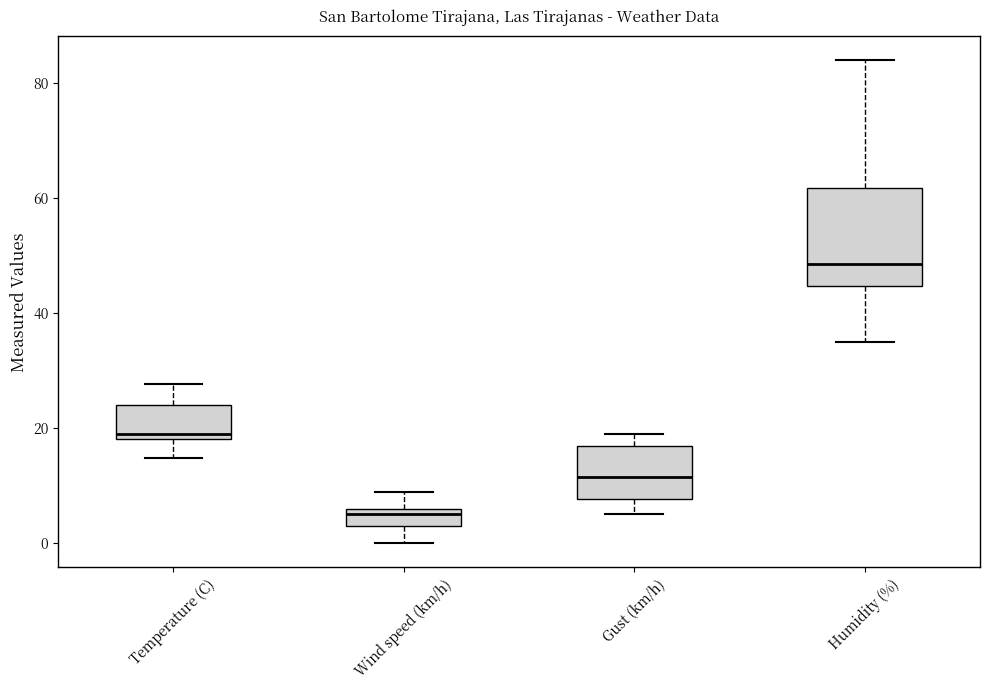

Reading left to right, transcribe this box plot: for each box, give where its median line is, the range the box spans, and where its two whiskers end, as read against the y-axis. The values are not printed on the chart, so give them approximately, as read against the axis.

Temperature (C): median 20, box 18 to 24, whiskers 14 to 28
Wind speed (km/h): median 6 (just below the box's upper edge), box 4 to 6, whiskers 0 to 10
Gust (km/h): median 12, box 8 to 18, whiskers 6 to 20
Humidity (%): median 48, box 44 to 62, whiskers 36 to 84